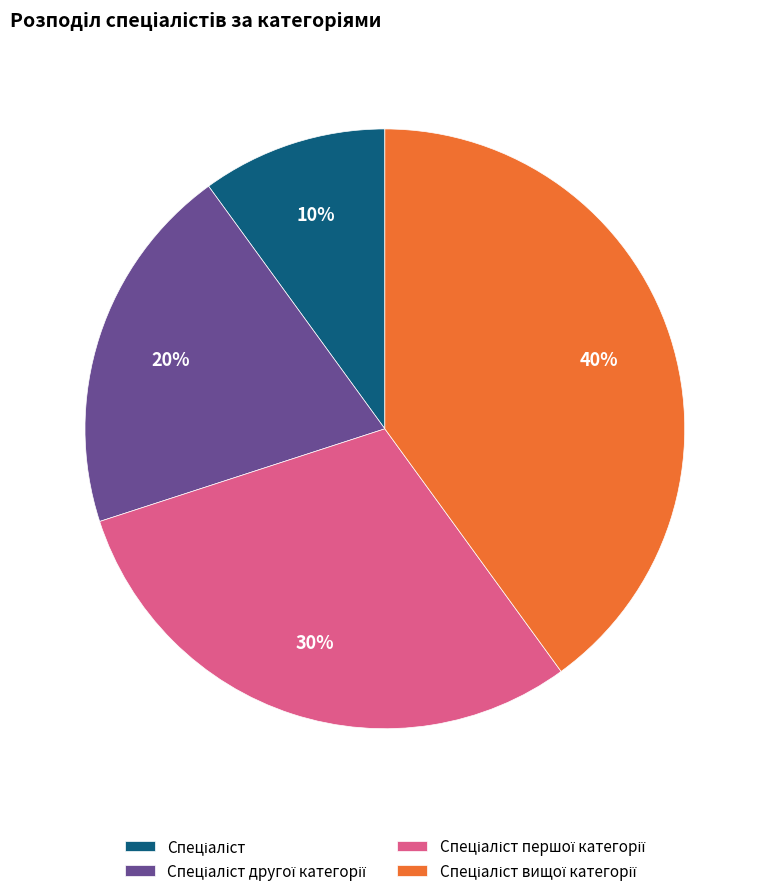

Is there any slice that represents more than half of the pie?

No